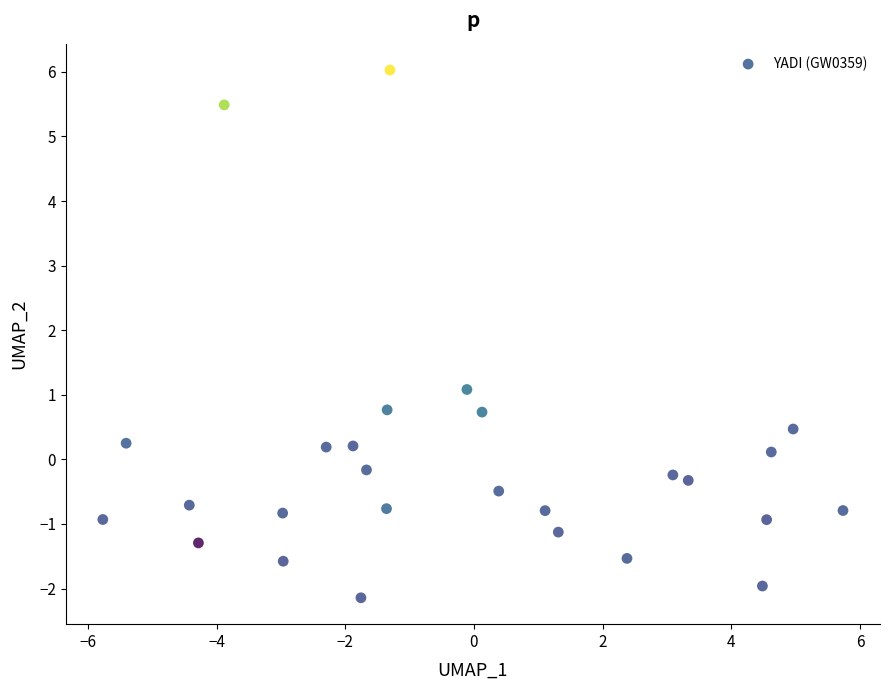

What is the range of X values (max minus min)?

11.5